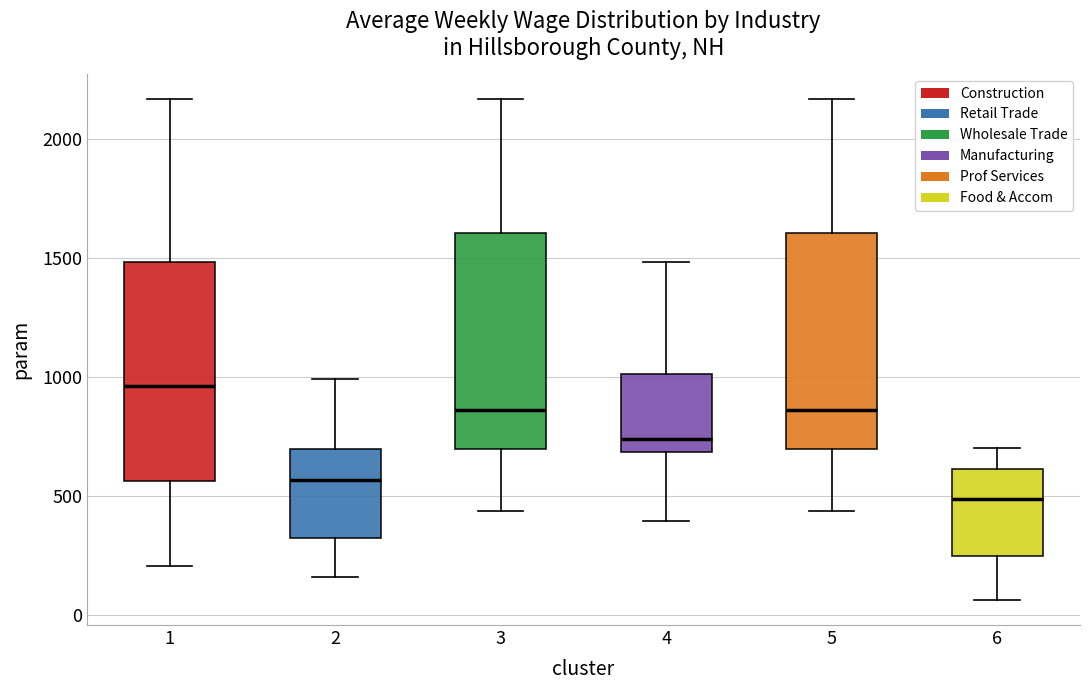

Reading left to right, transcribe this box plot: for each box, give where its median line is, the range the box spans, and where its two whiskers end, as read against the y-axis. The values are not printed on the chart, so give them approximately, as read against the axis.

1: median 950, box 550 to 1500, whiskers 200 to 2150
2: median 550, box 300 to 700, whiskers 150 to 1000
3: median 850, box 700 to 1600, whiskers 450 to 2150
4: median 750, box 700 to 1000, whiskers 400 to 1500
5: median 850, box 700 to 1600, whiskers 450 to 2150
6: median 500, box 250 to 600, whiskers 50 to 700